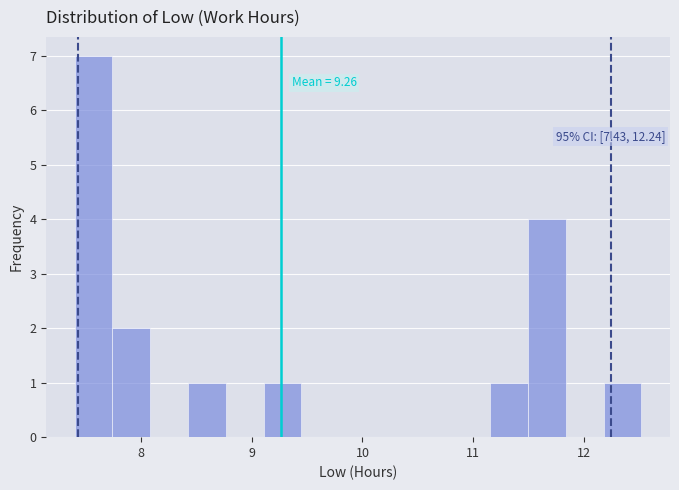

Around what value on the x-axis is the tallest bar? Give the approximate position of its centre, as read against the axis.

7.6